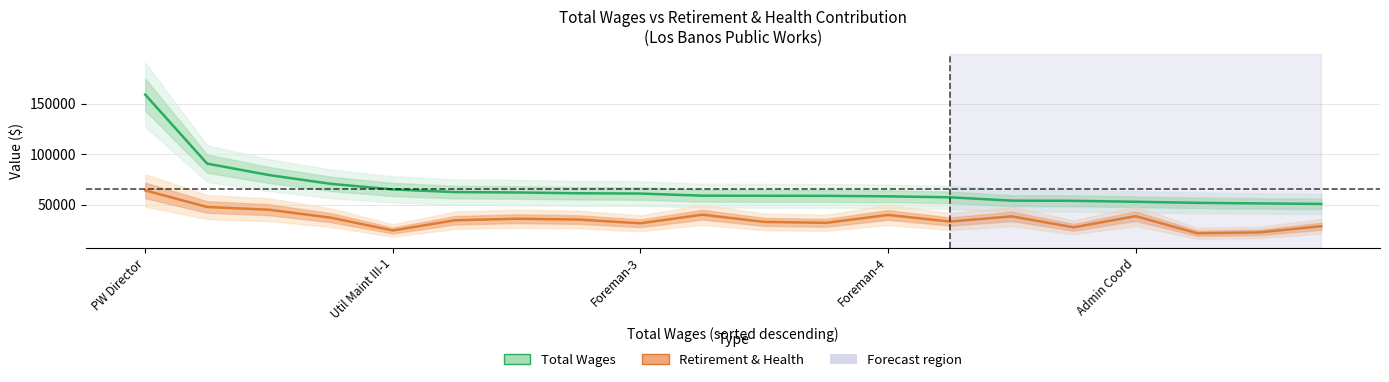

Rank the series at 14 from lowest to highest value.

Retirement & Health, Total Wages